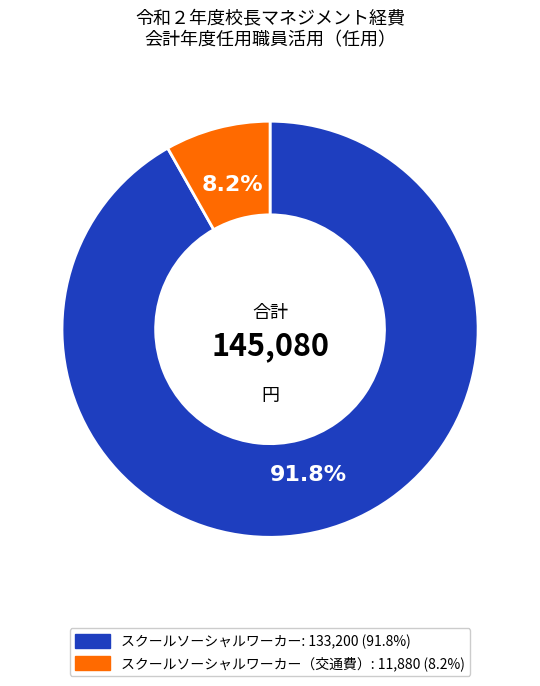

Is there any slice that represents more than half of the pie?

Yes